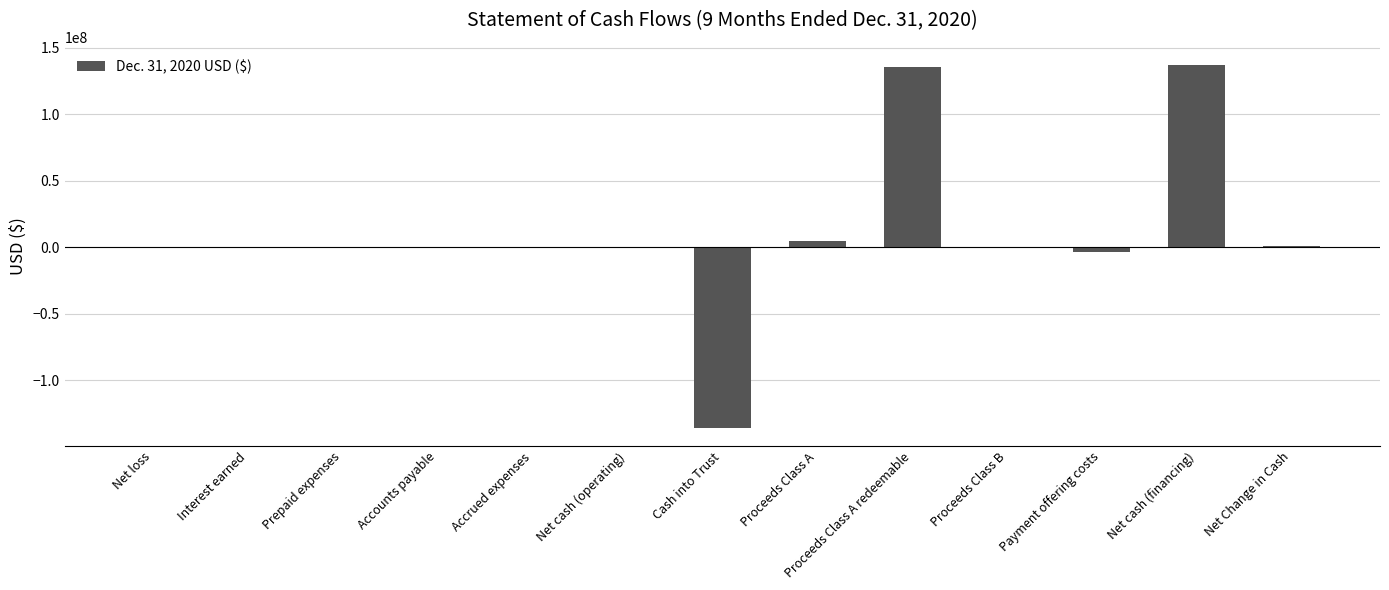

Which has a higher value, Accounts payable or Payment offering costs?

Accounts payable